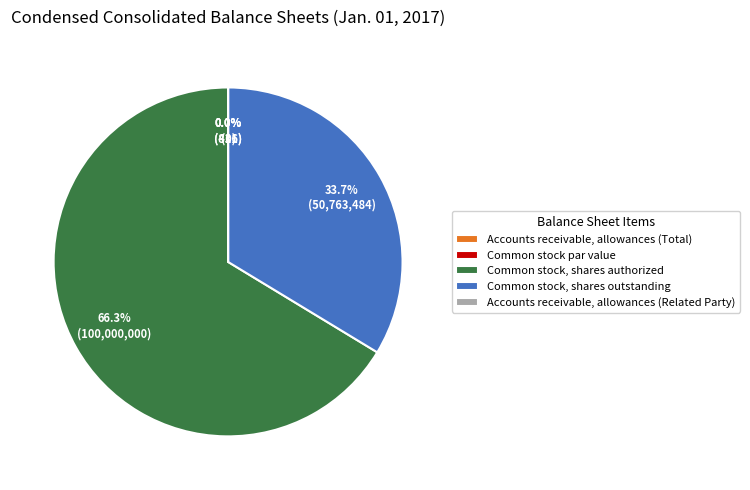

What is the change in value from Common stock, shares authorized to Accounts receivable, allowances (Related Party)?

-99999584.0